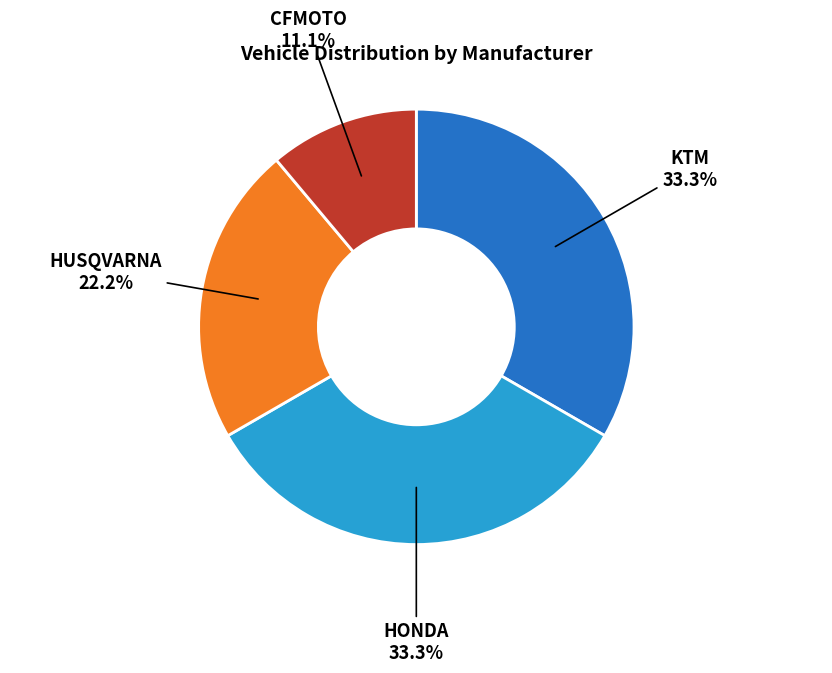

Is there a majority slice in this chart?

No